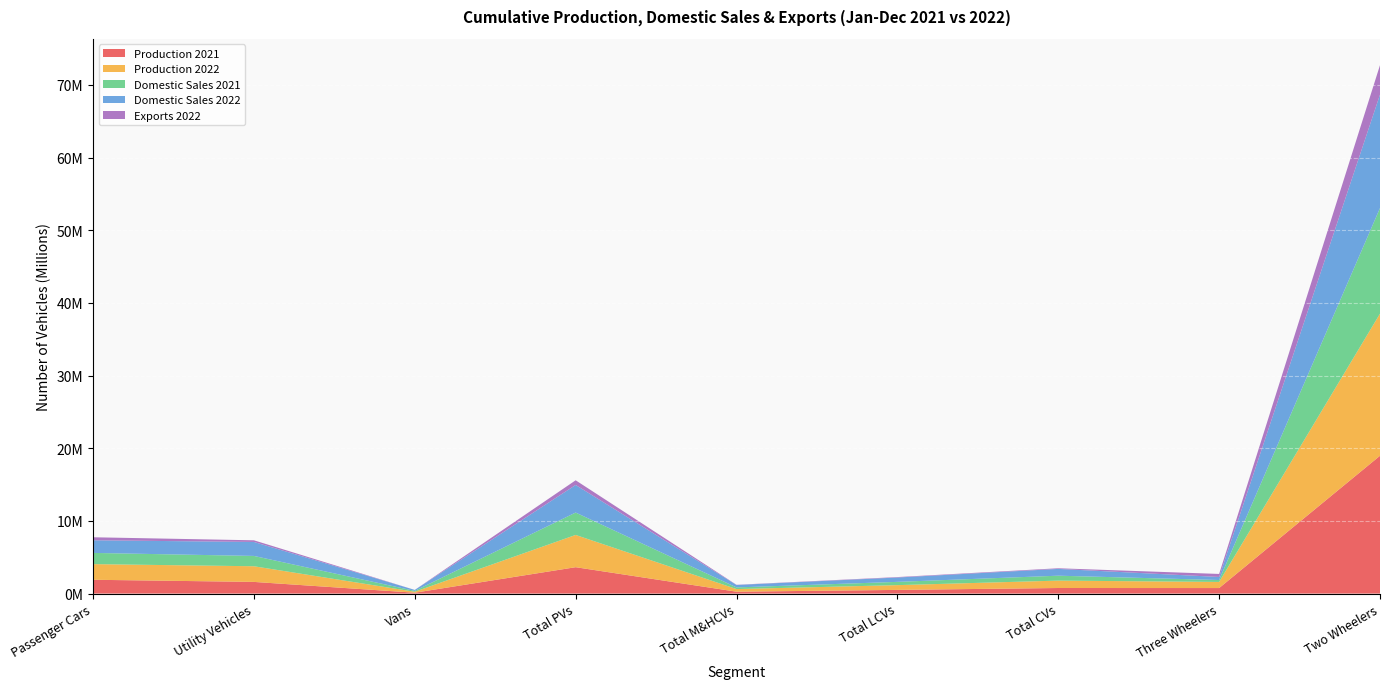

Reading left to right, what are all the values shown in this chart?

Production 2021: 1902075	1607532	121488	3631095	260998	507019	768017	762293	18966735
Production 2022: 2152365	2154490	132184	4439039	361322	656496	1017818	841105	19551292
Domestic Sales 2021: 1543530	1419649	119242	3082421	227137	449979	677116	264758	14533815
Domestic Sales 2022: 1737122	1922766	132468	3792356	334987	598129	933116	418341	15607991
Exports 2022: 415566	228822	527	644915	26854	61451	88305	417178	4053254